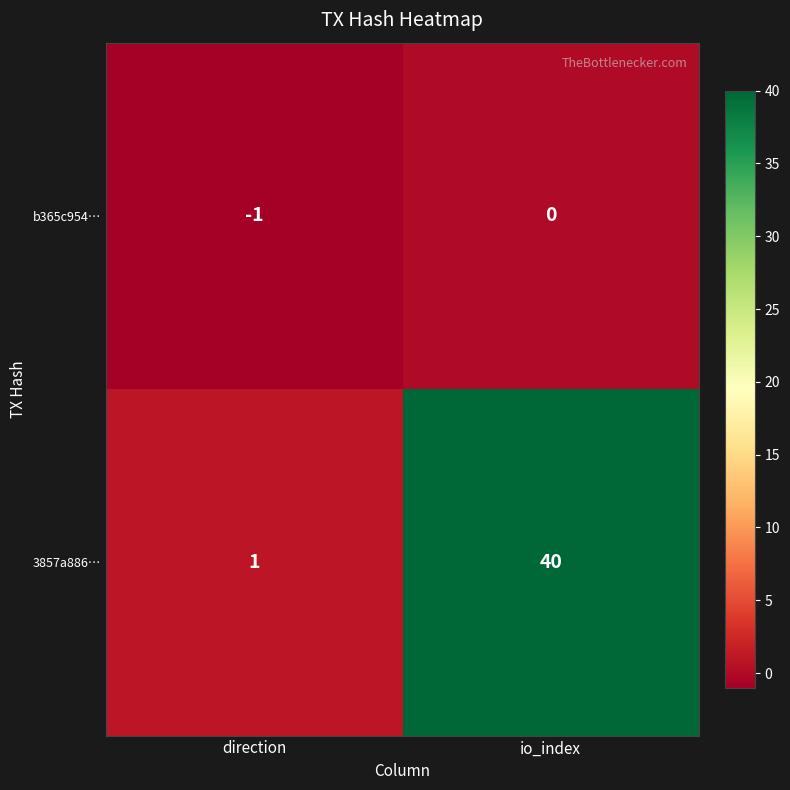

What is the smallest value displayed?

-1